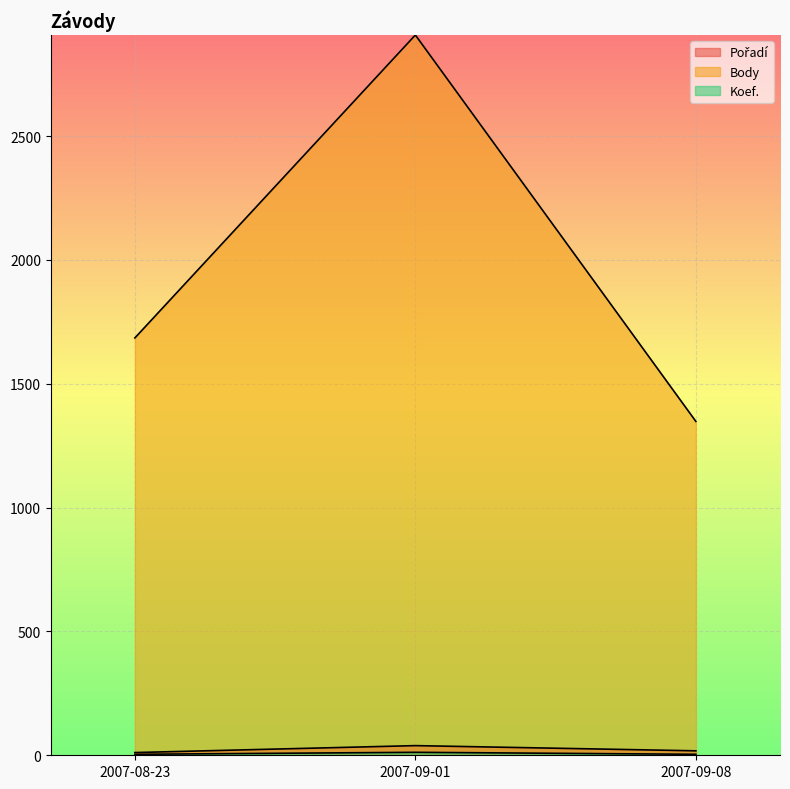

What is the greatest value displayed?

2908